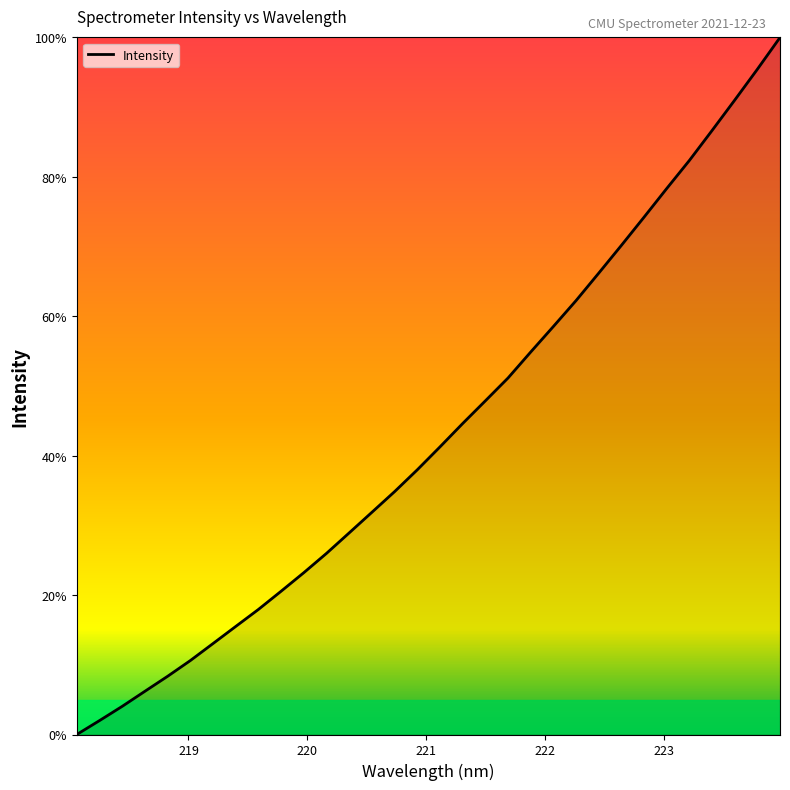

What is the greatest value displayed?

100.0